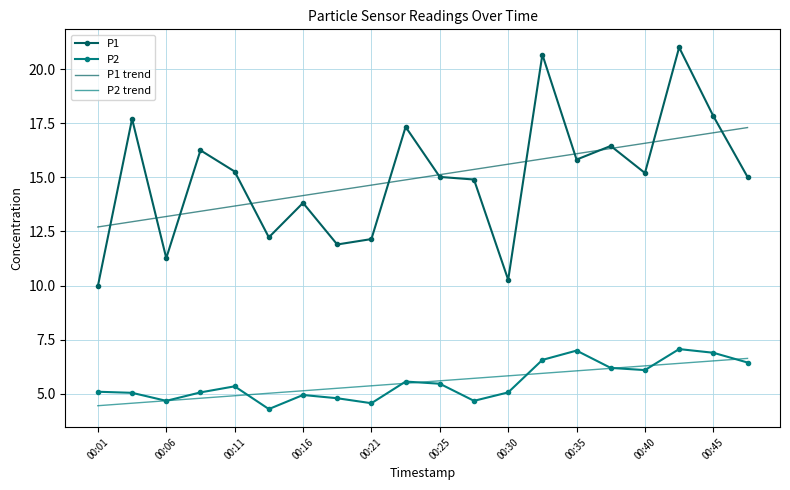

True or false: P2 and P1 cross at least once.

False